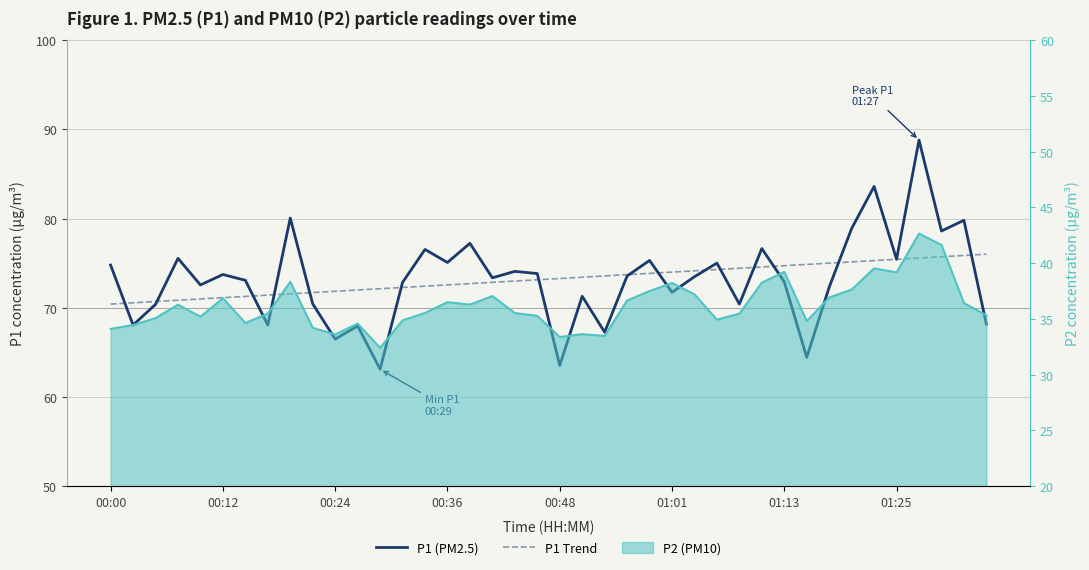

Which series changed the most between 27 and 34?

P1 (PM2.5)